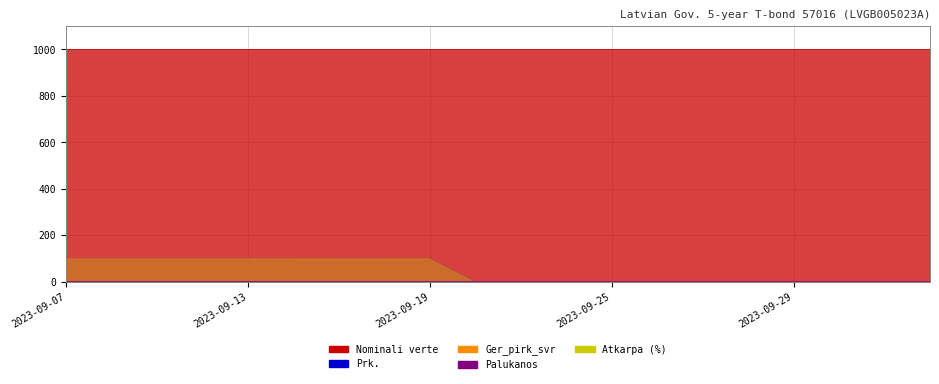

Between which two adjacent categories do Ger_pirk_svr and Palukanos first intersect?

2023-09-19 and 2023-09-20